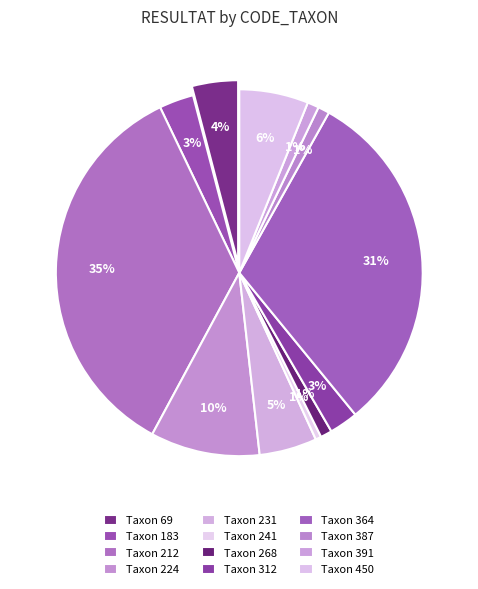

Does 364 represent more than half of the total?

No